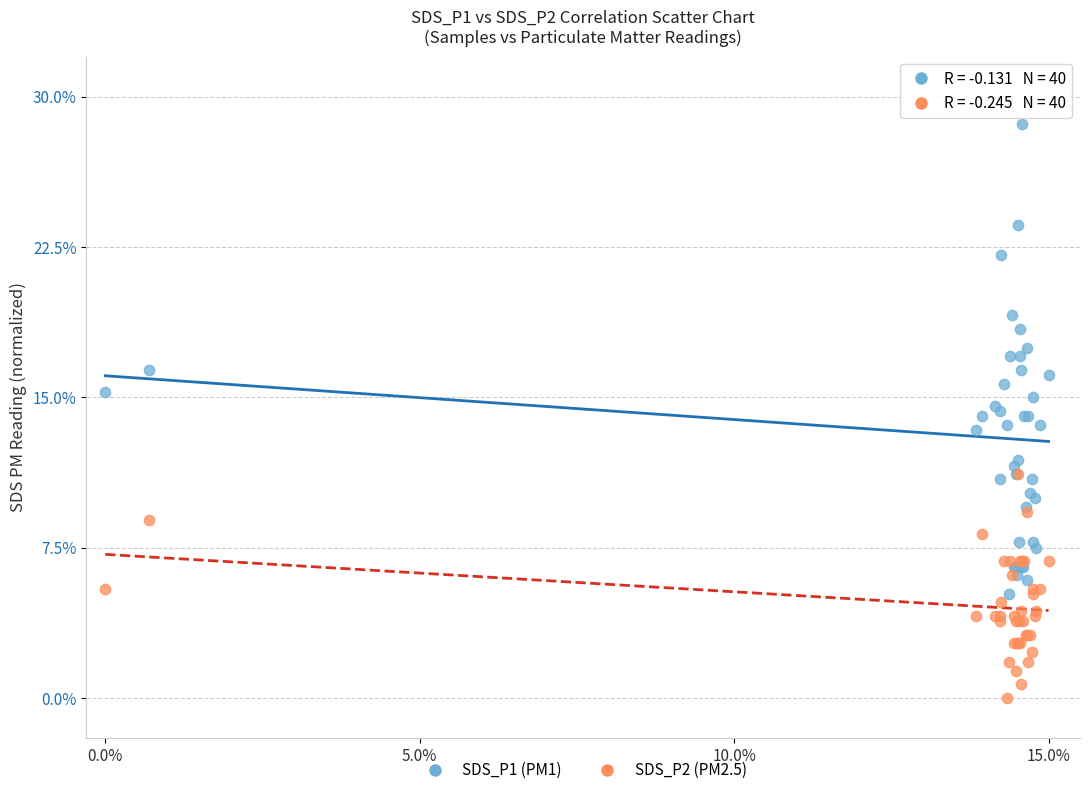

What are all the series names shown in the legend?

SDS_P1 (PM1), SDS_P2 (PM2.5)